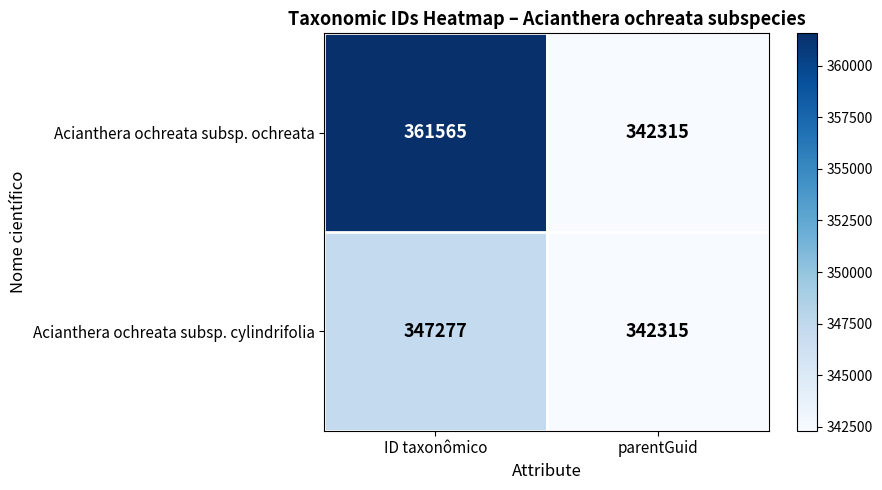

Which series has the largest range (max minus min)?

Acianthera ochreata subsp. ochreata